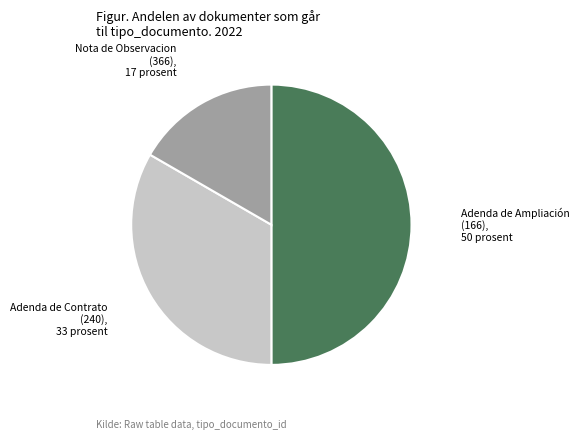

Count the number of slices in the pie.

3